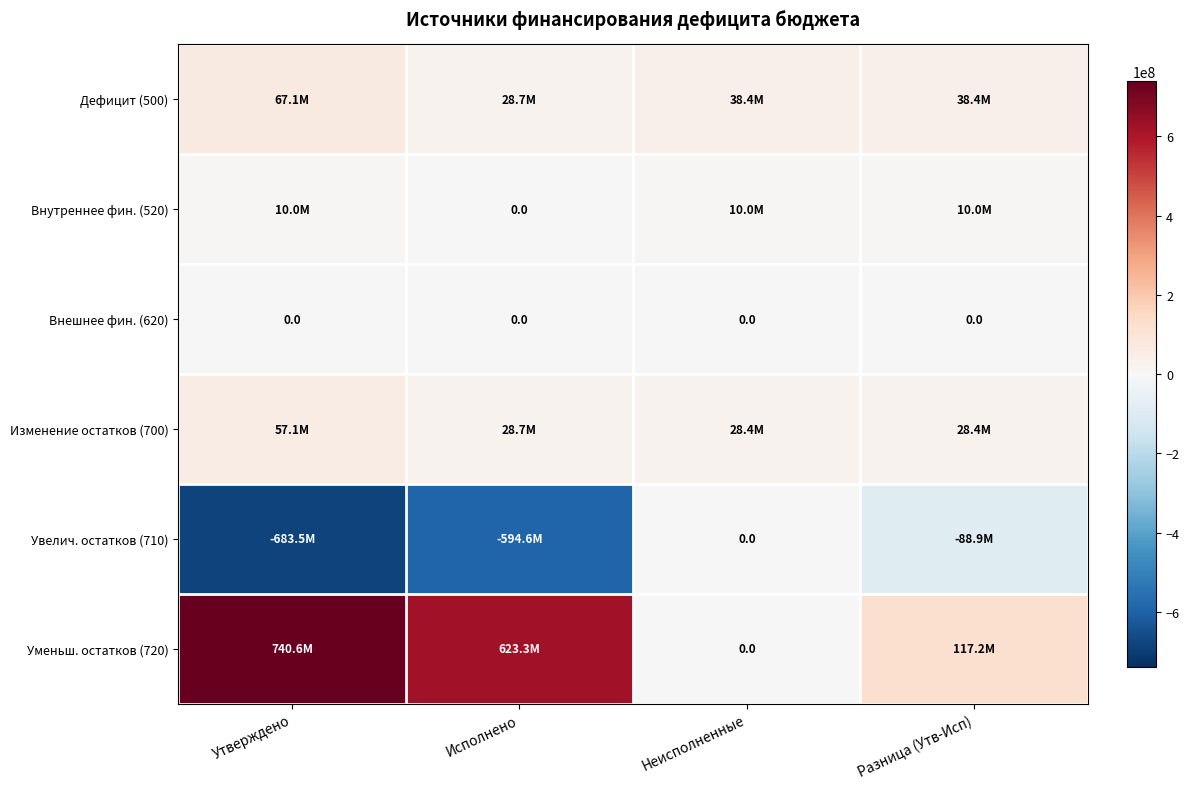

What is the total value across all series at Утверждено?

191338155.2